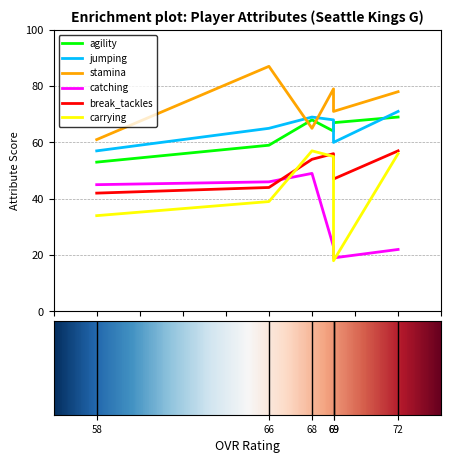

How many interior local peaks does the agility series have?

1